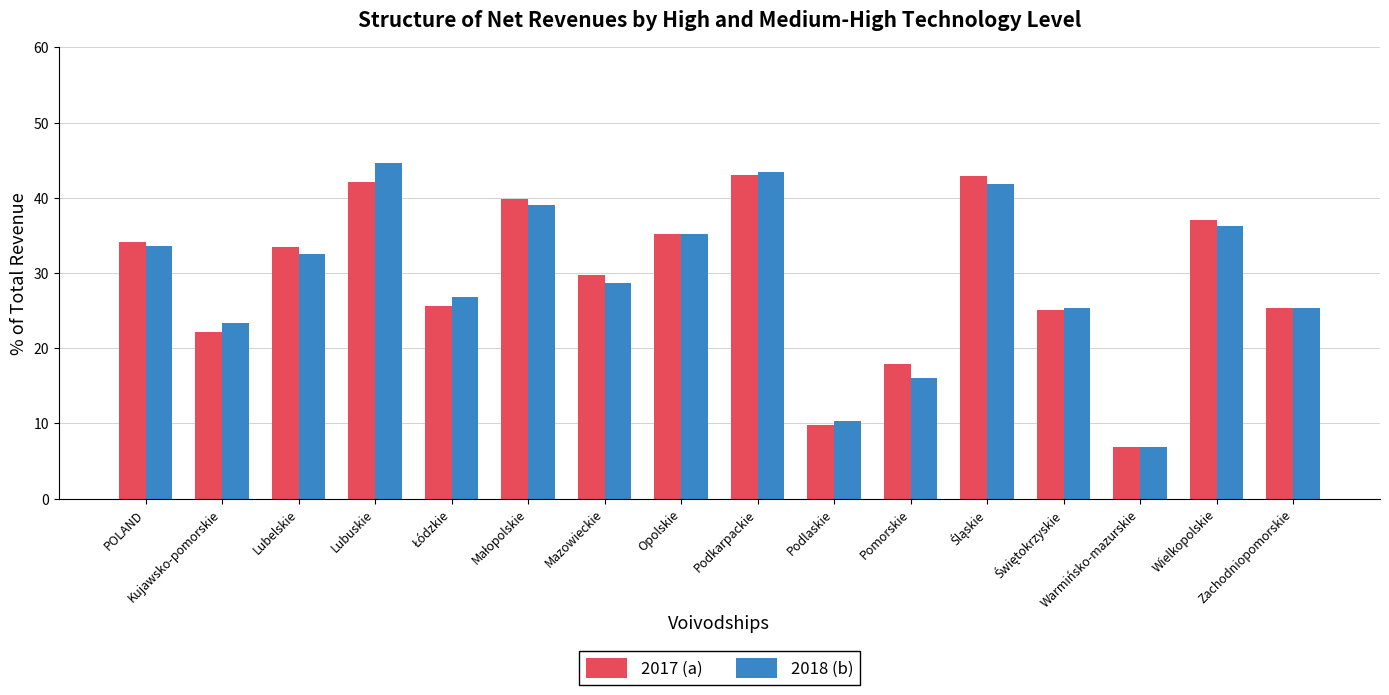

Which series has the largest range (max minus min)?

2018 (b)